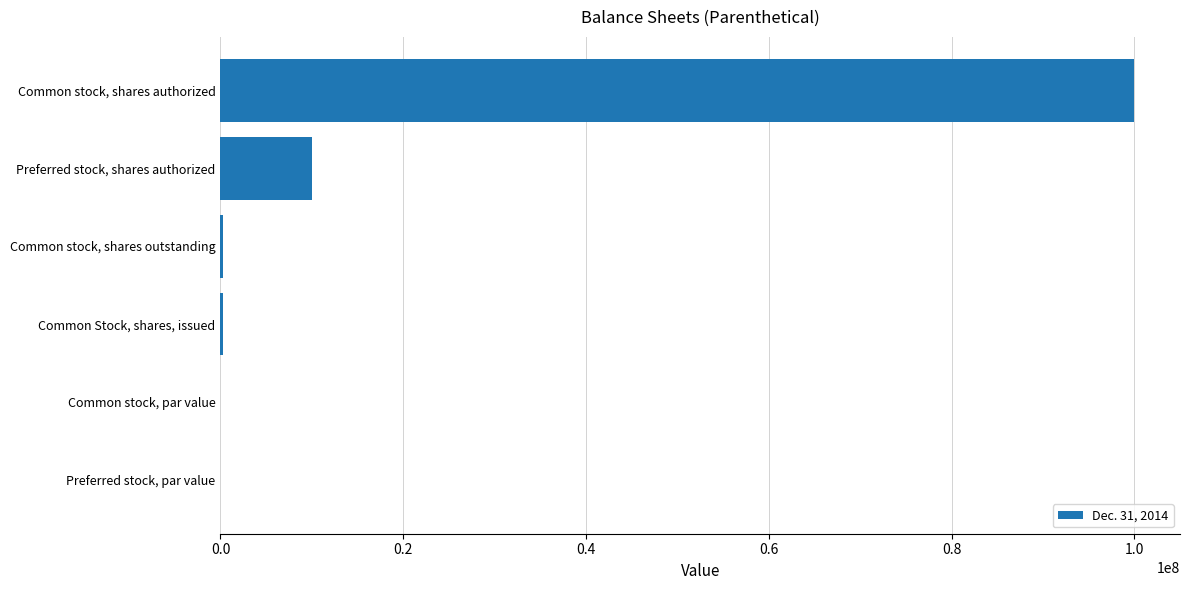

True or false: the data shows 100000000.0 at Common stock, shares authorized.

True